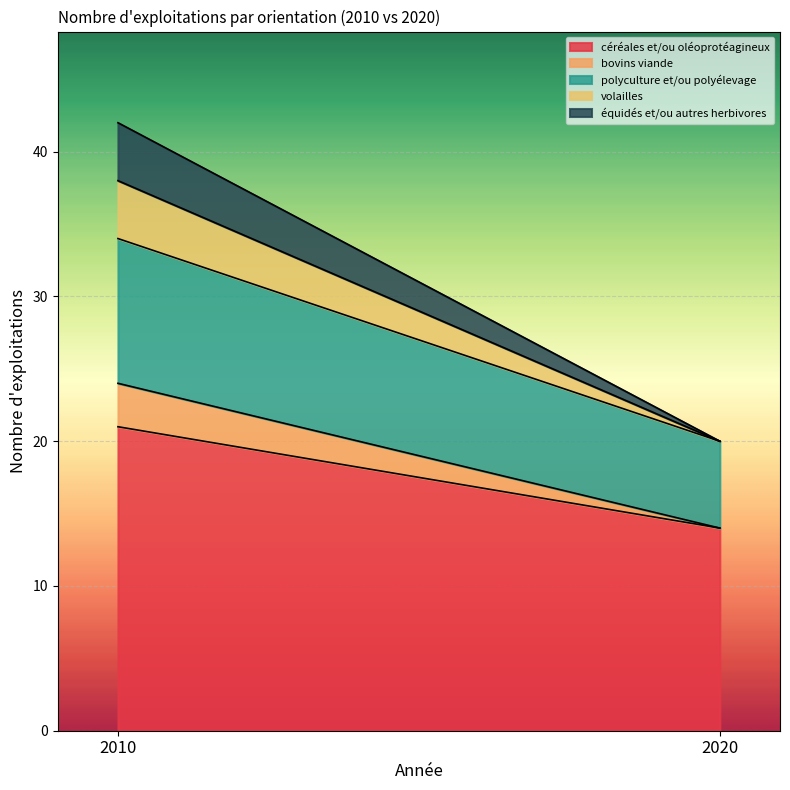

Which series has the widest spread of values?

céréales et/ou oléoprotéagineux